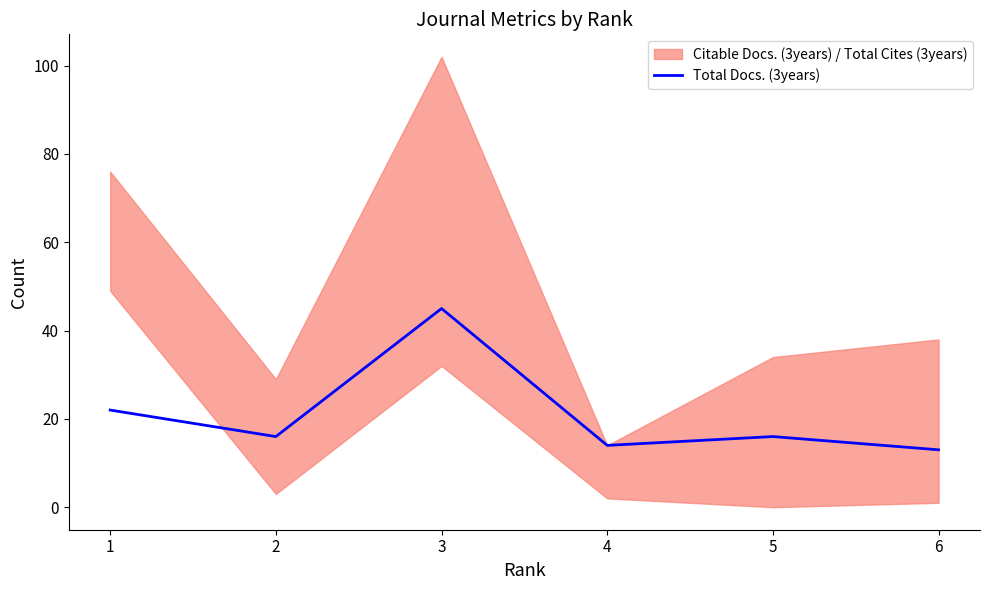

At which label is the value closest to 29?

1